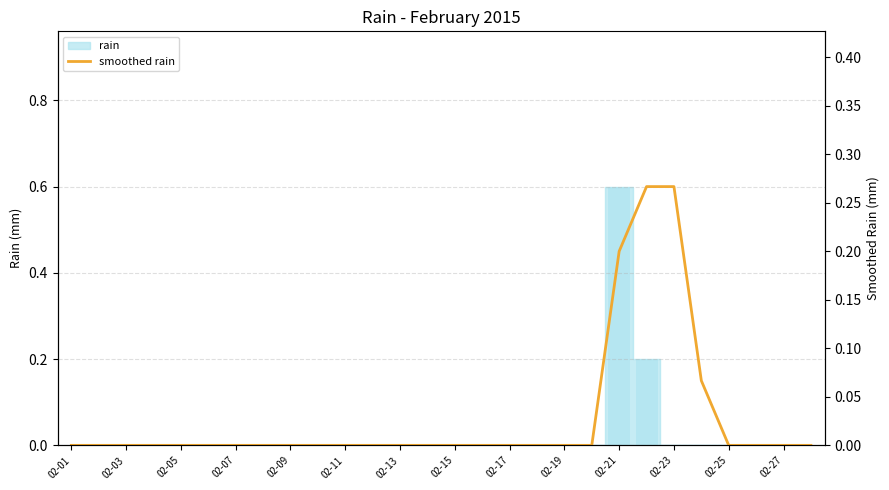

Does the chart contain stacked bars?

No